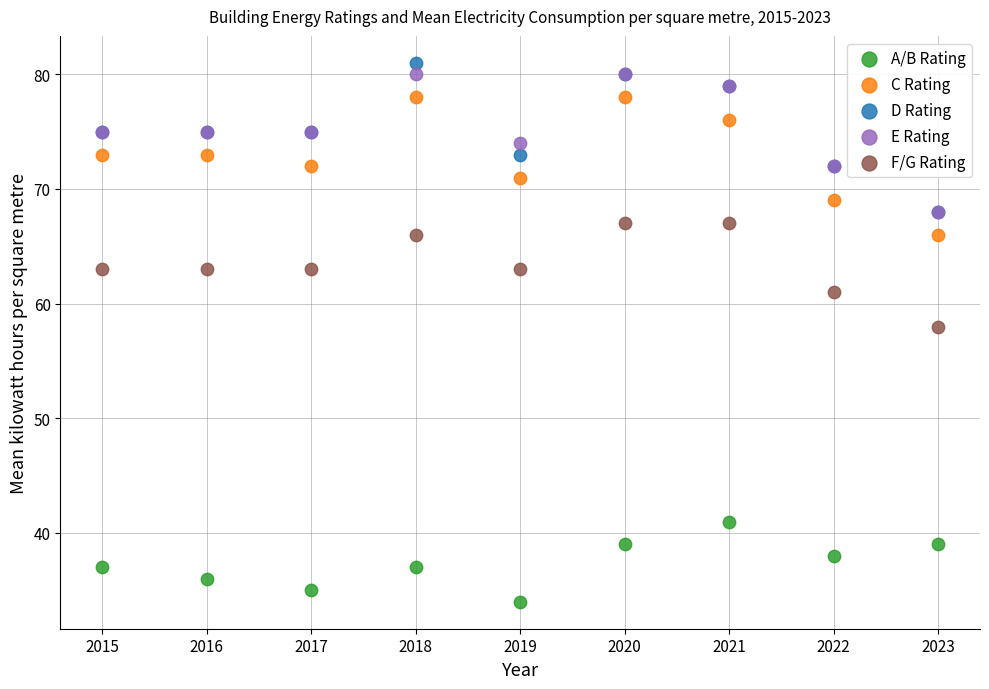

Across all series, what Y value is closest to 57?

58